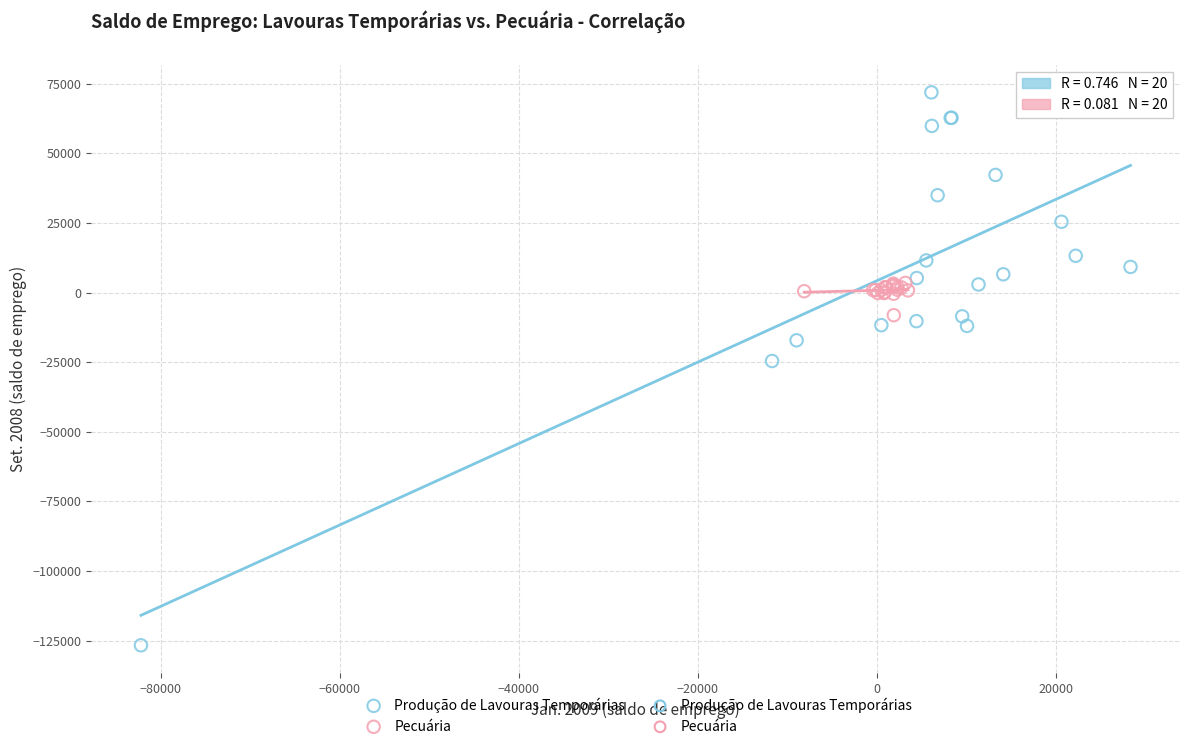

Which series has the largest Y range (max minus min)?

Produção de Lavouras Temporárias